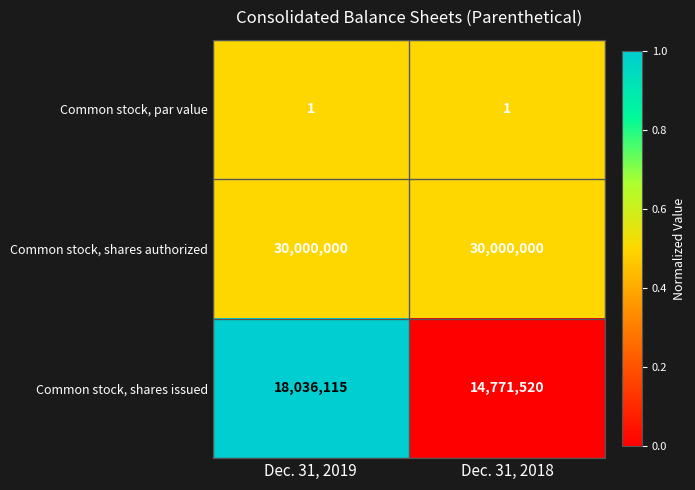

What is the greatest value displayed?

30000000